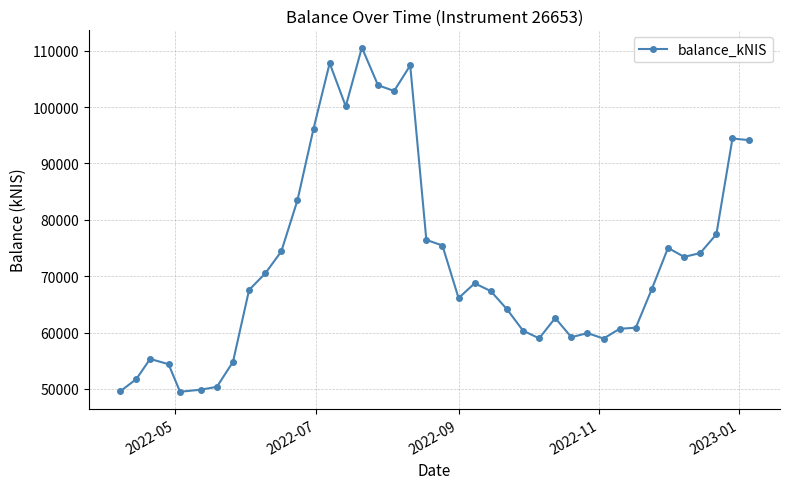

What is the value of the 11th point from the left?

74409.9